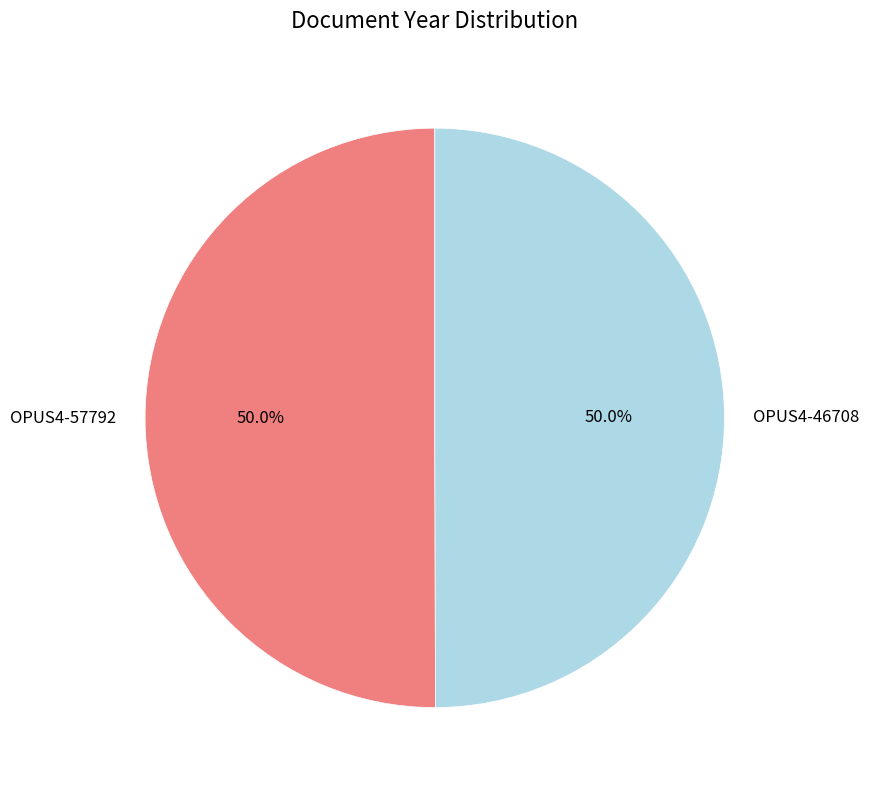

To the nearest percent, what portion does OPUS4-46708 represent?

50%